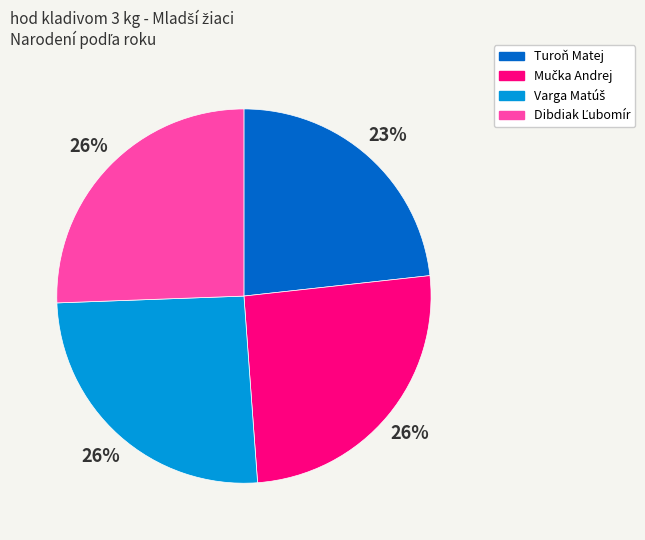

Is there any slice that represents more than half of the pie?

No